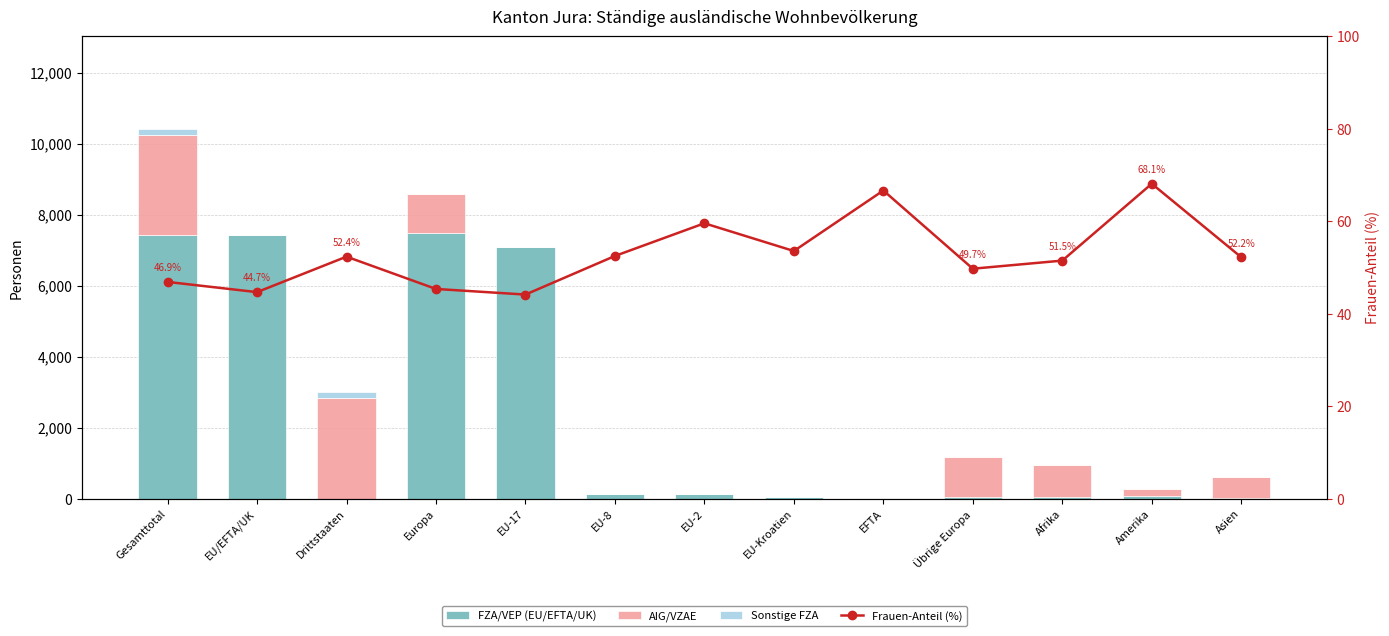

The value of FZA/VEP (EU/EFTA/UK) at EU/EFTA/UK is 7416.0. True or false?

True